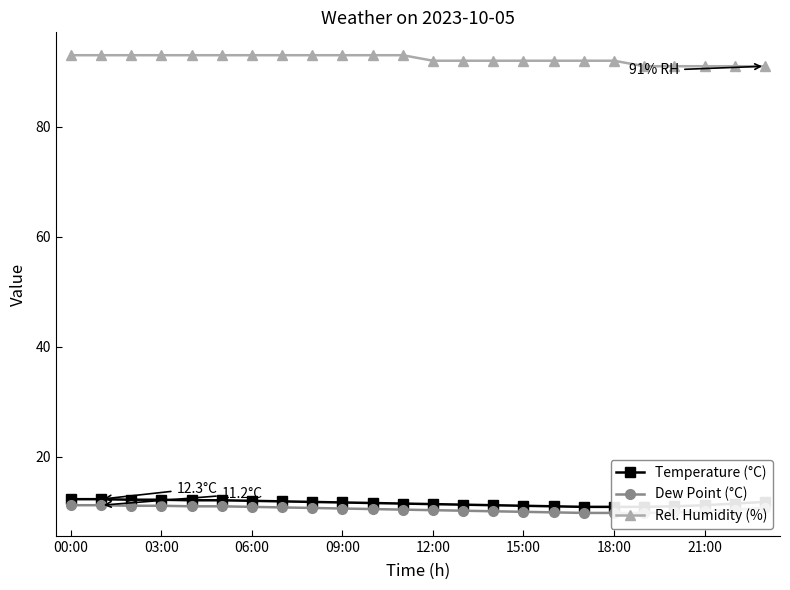

Is it true that Rel. Humidity (%) equals 93 at 06:00?

True